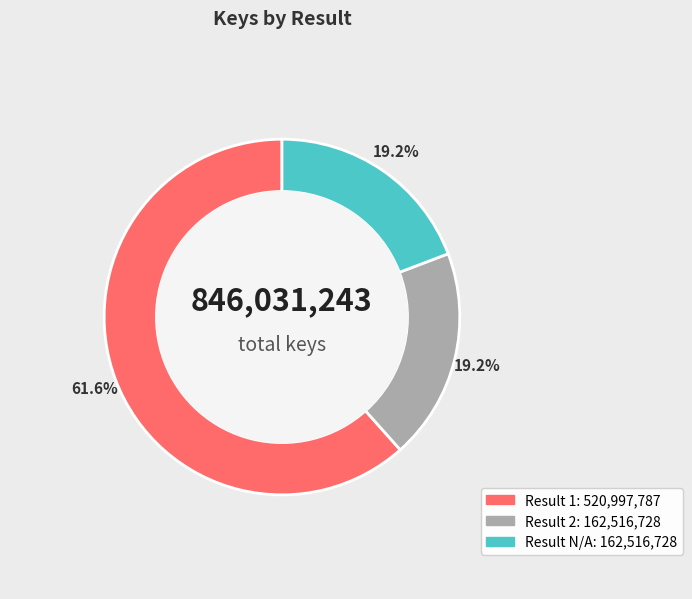

Which category has the biggest portion of the pie?

1